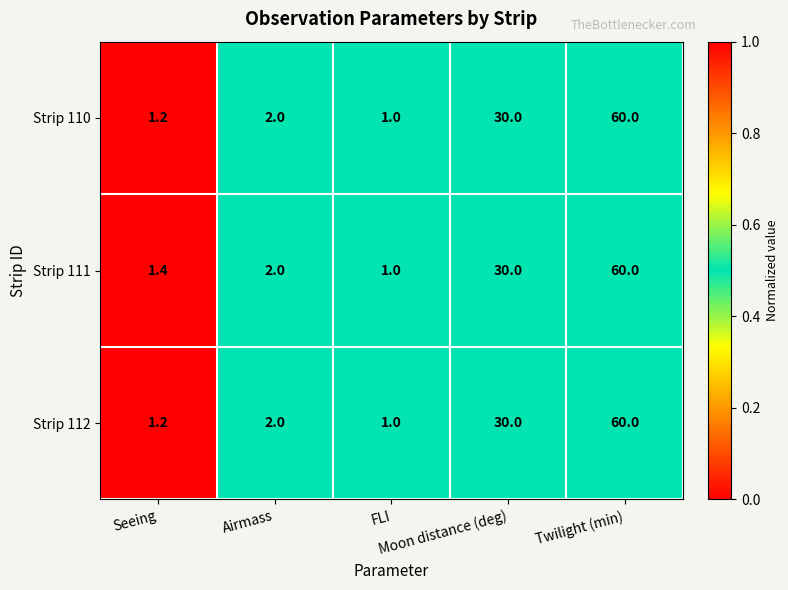

Which category has the lowest value across all series?

FLI